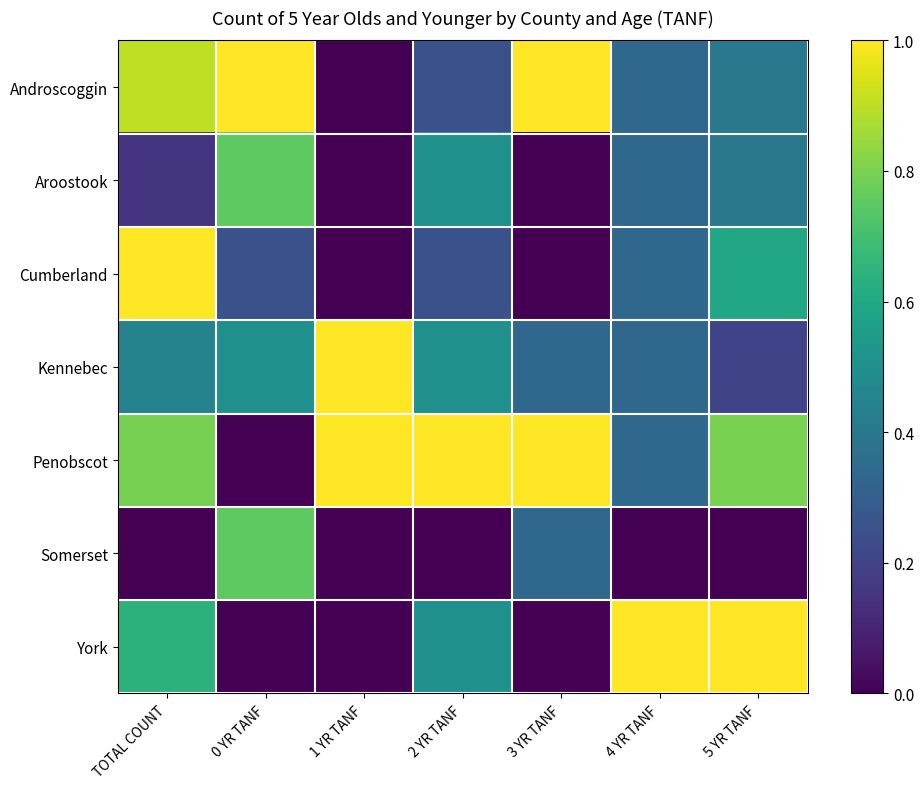

Count the number of data series in this chart.

7